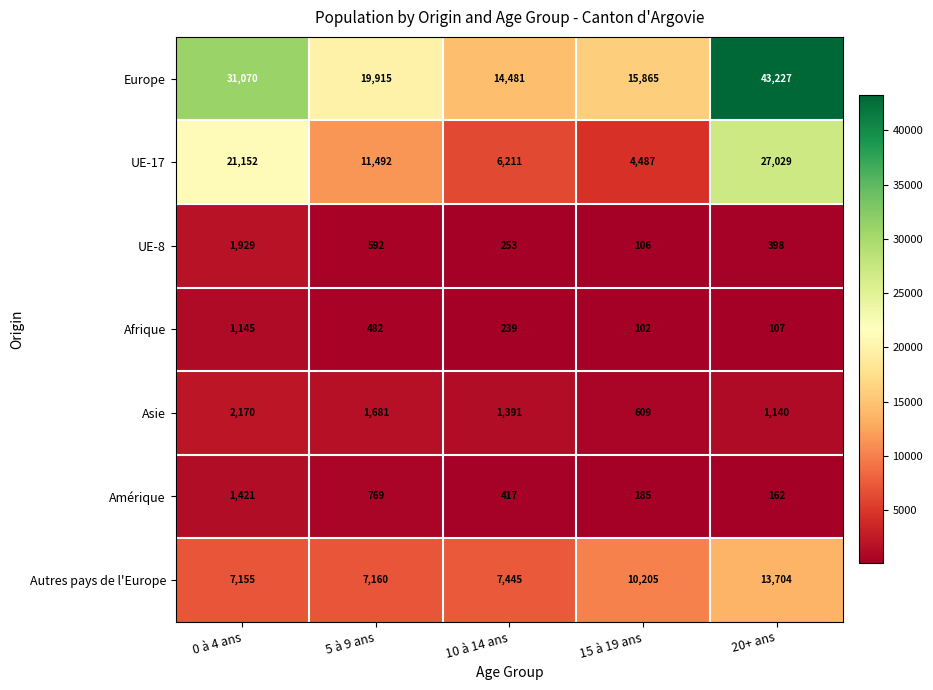

List the labels in order of Europe value, smallest first.

10 à 14 ans, 15 à 19 ans, 5 à 9 ans, 0 à 4 ans, 20+ ans